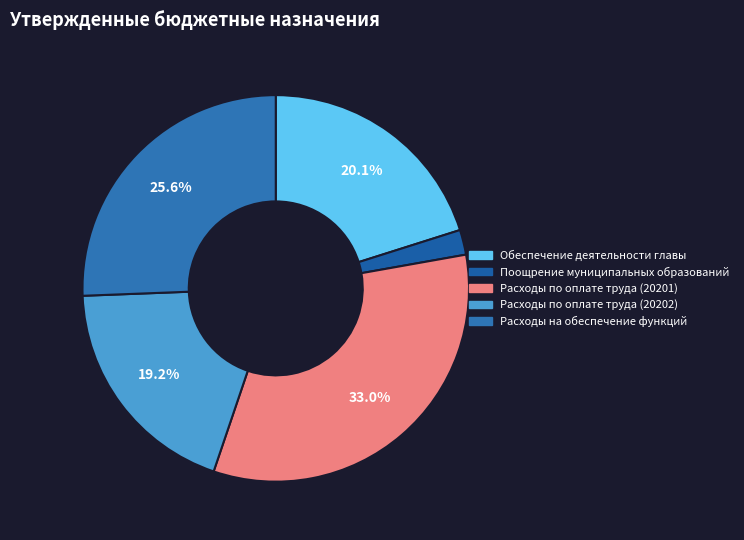

Approximately how many times larger is the value at Обеспечение деятельности главы compared to Поощрение муниципальных образований?

9.6